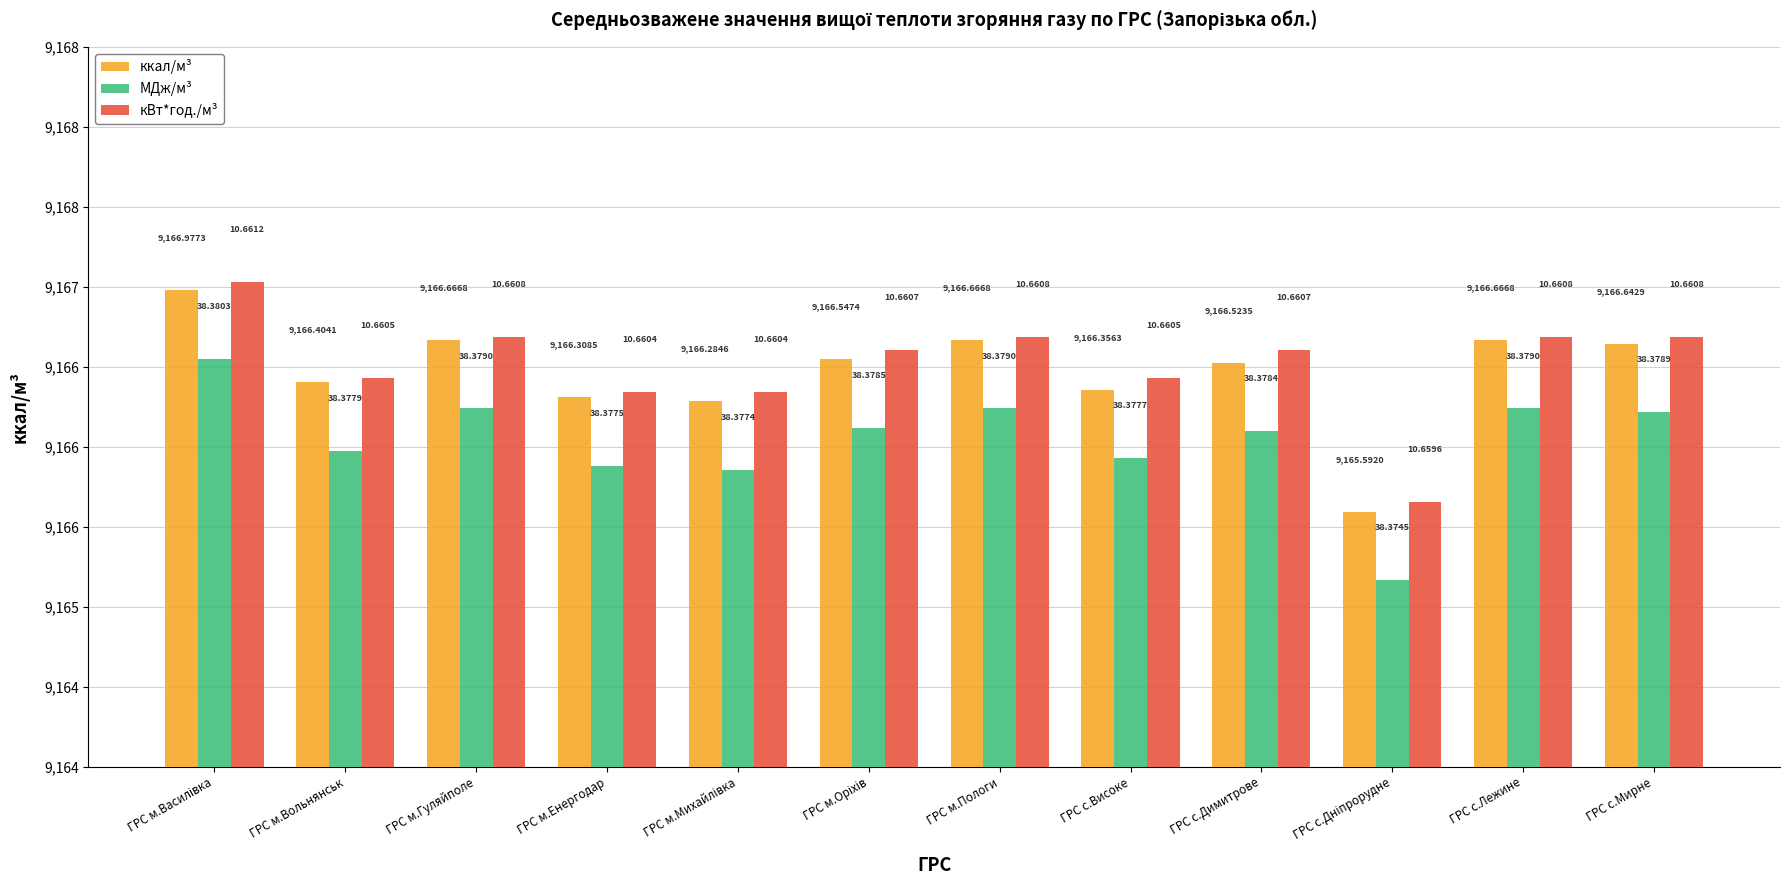

Which series has the widest spread of values?

ккал/м³